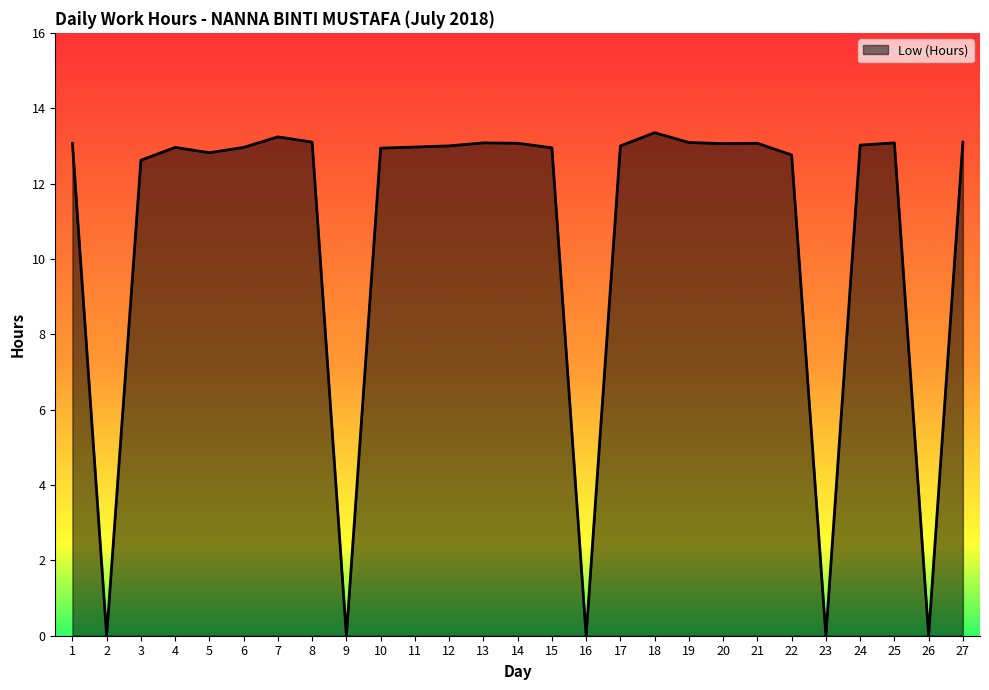

True or false: the data shows 0.0 at 2.

True